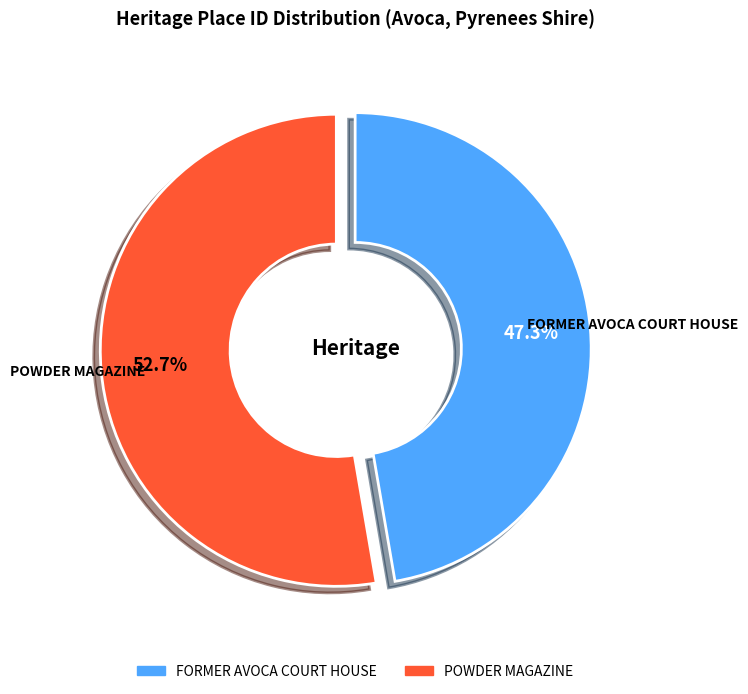

What is the largest slice in the pie chart?

POWDER MAGAZINE